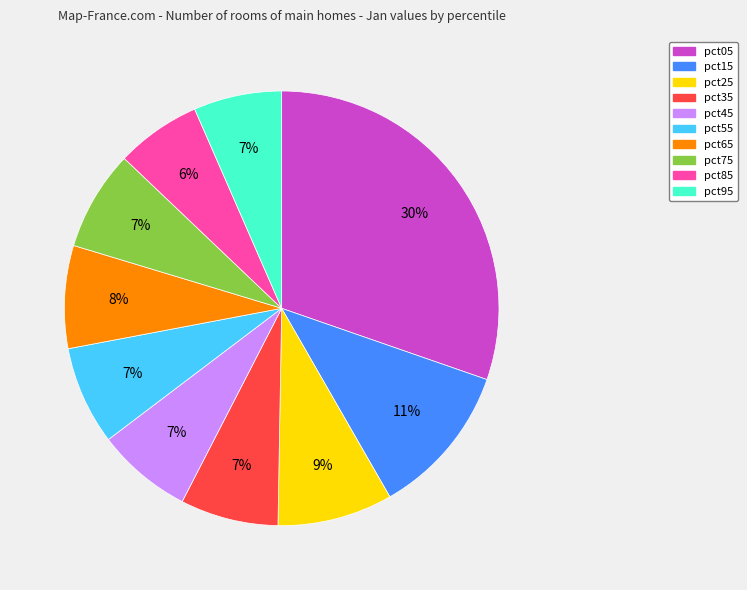

How many segments does this pie chart have?

10